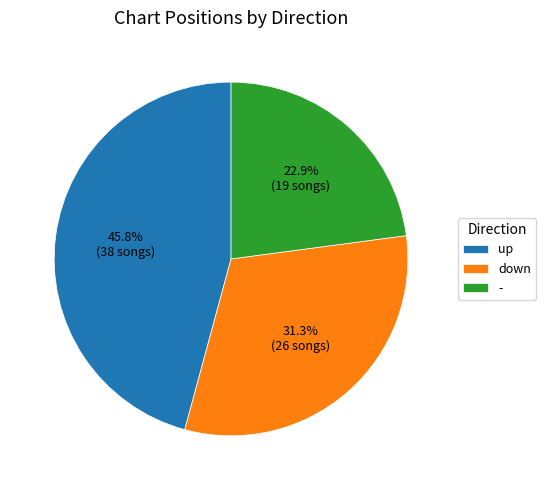

Does down represent more than half of the total?

No